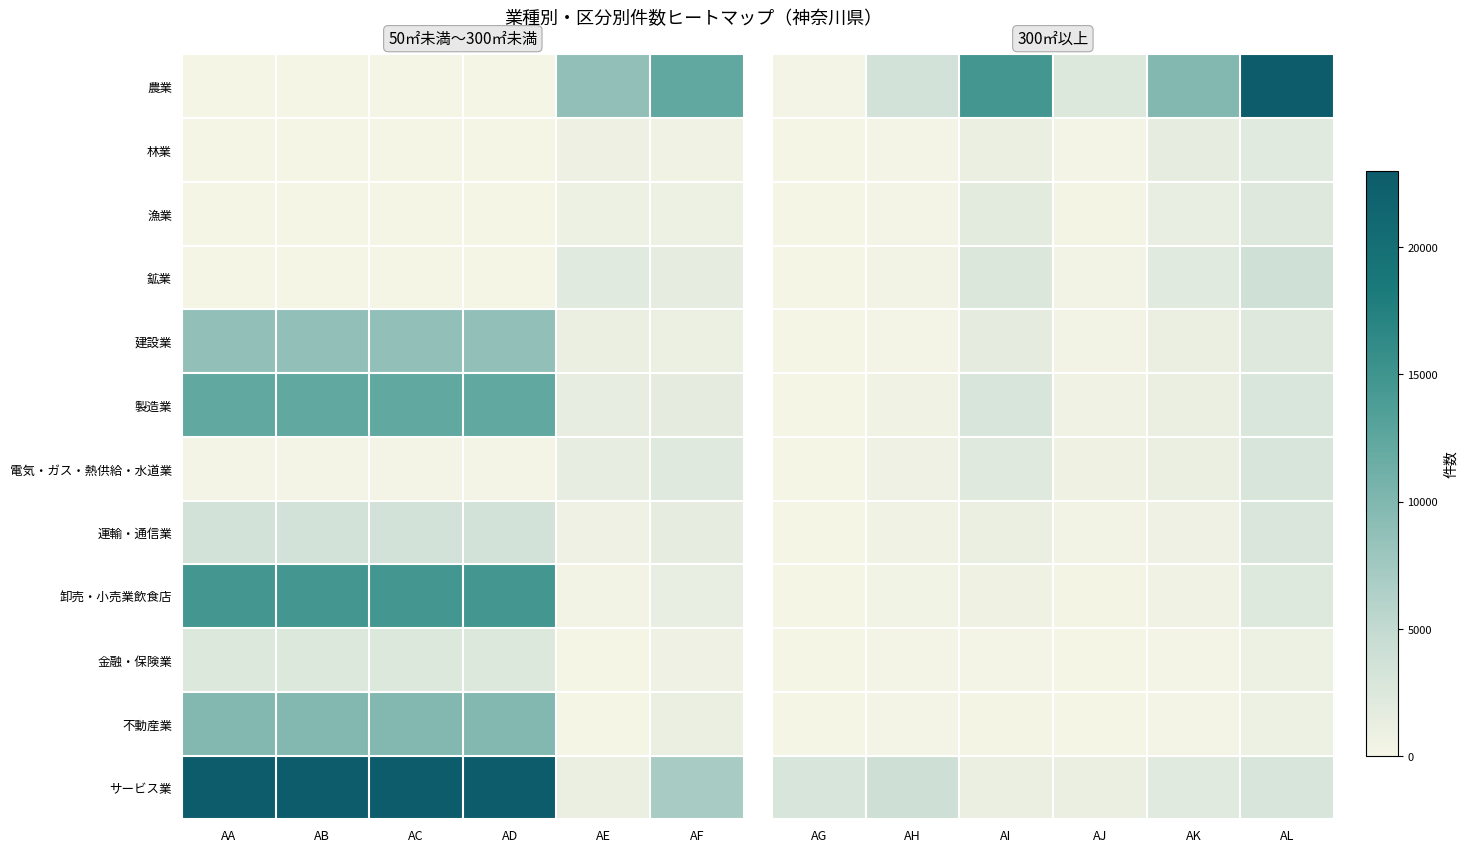

Is it true that 金融・保険業 equals 0.0 at AJ?

False